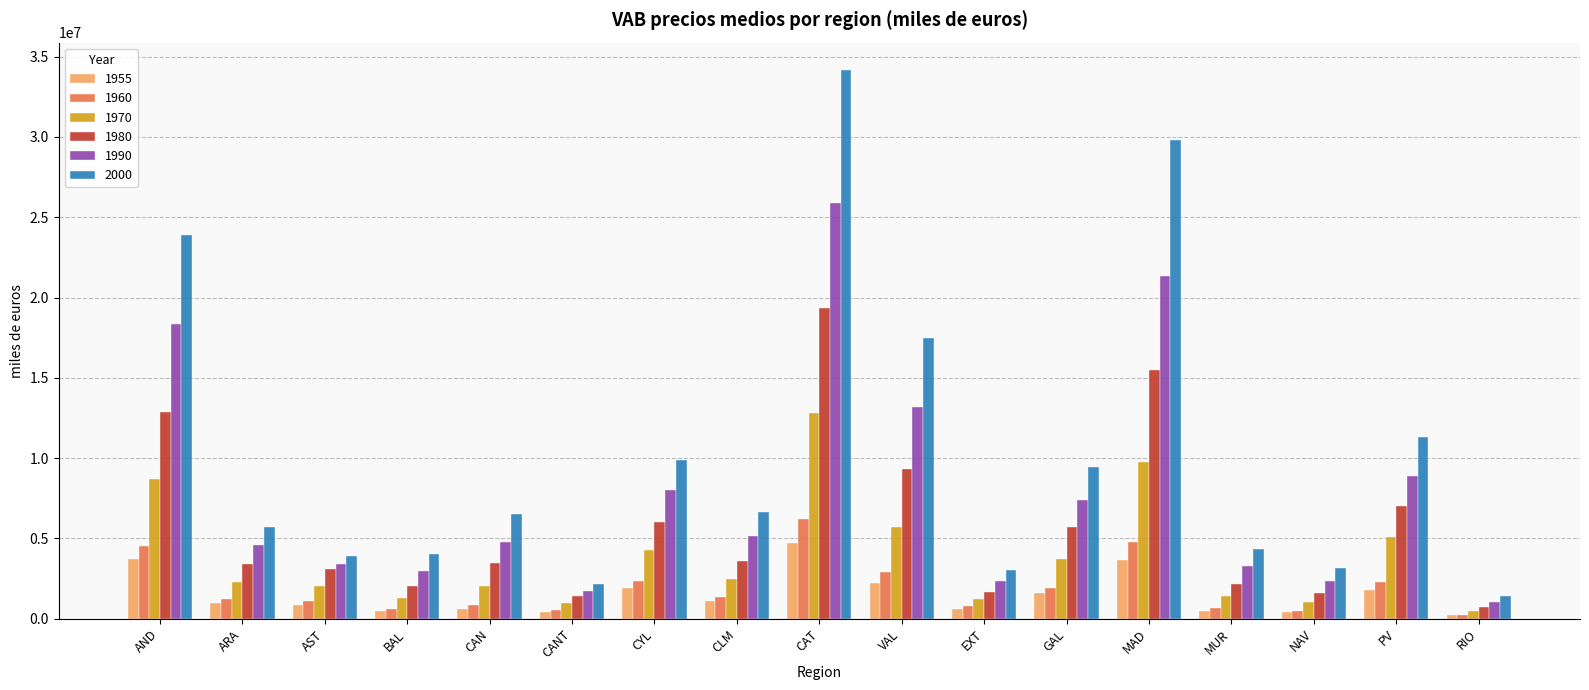

What is the label of the 11th bar from the left?

EXT